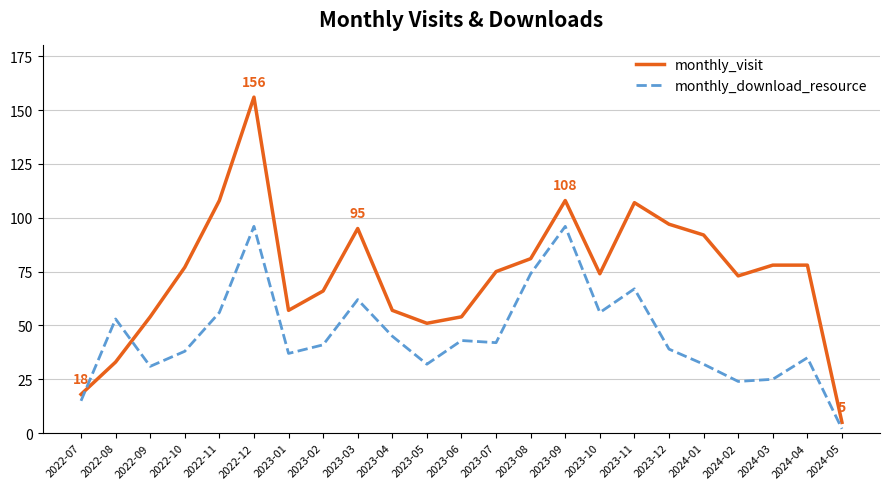

What position from the right is 2022-10?

20